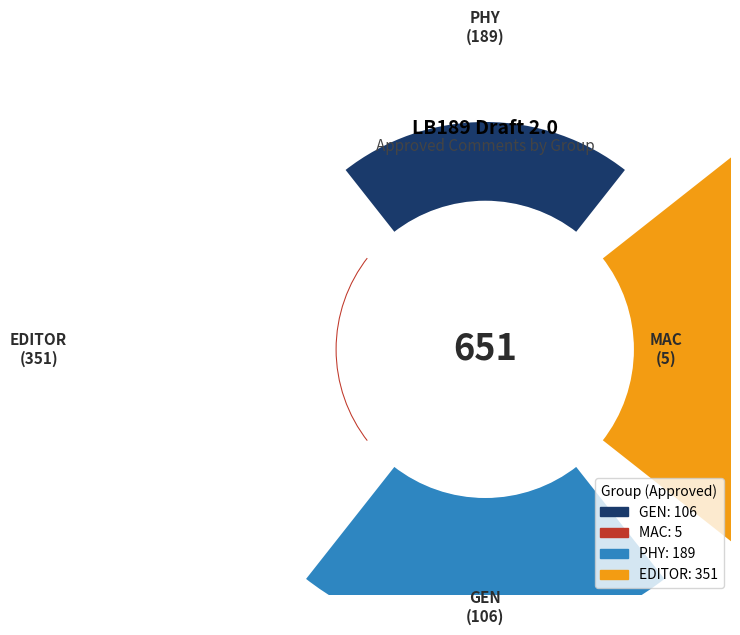

Count the number of slices in the pie.

4